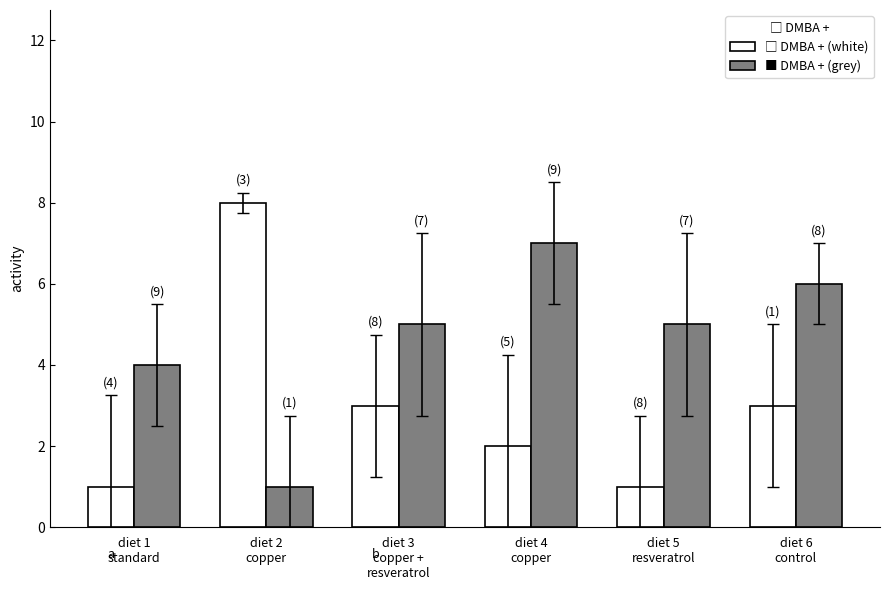

What is the greatest value displayed?

8